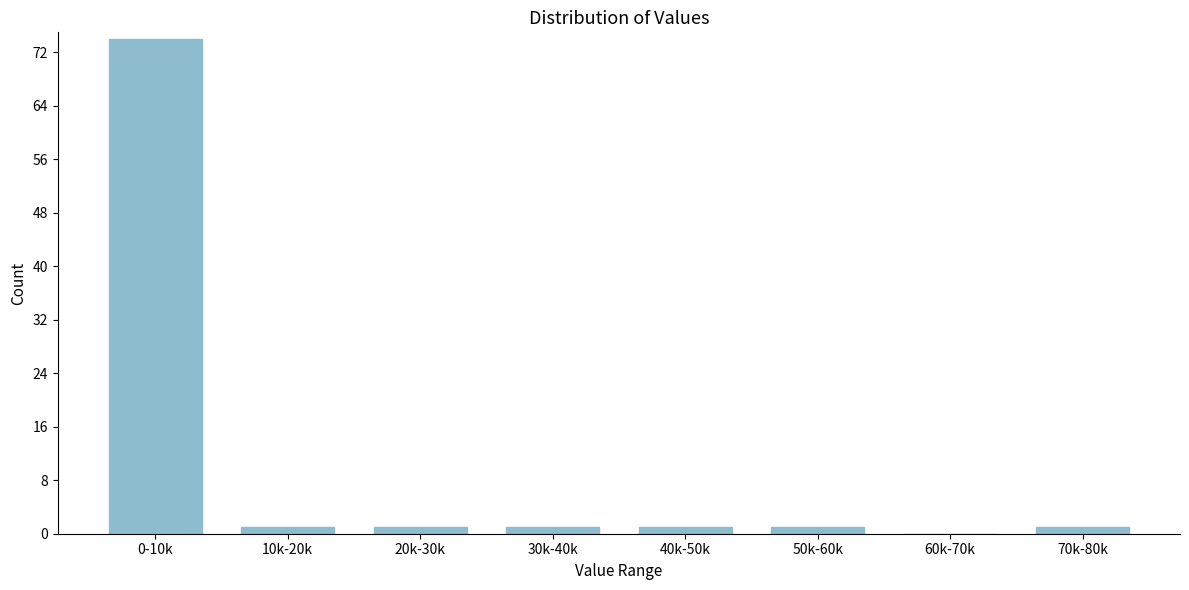

Reading right to left, list all the values displayed in this chart.

70k-80k=1	60k-70k=0	50k-60k=1	40k-50k=1	30k-40k=1	20k-30k=1	10k-20k=1	0-10k=74